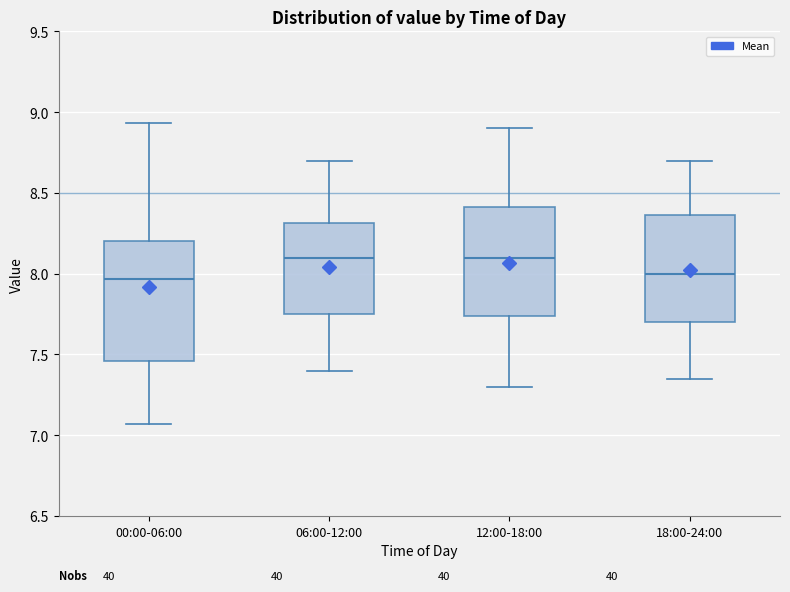

Comparing the boxes themselves (not the whiskers), which one is the tallest?

00:00-06:00